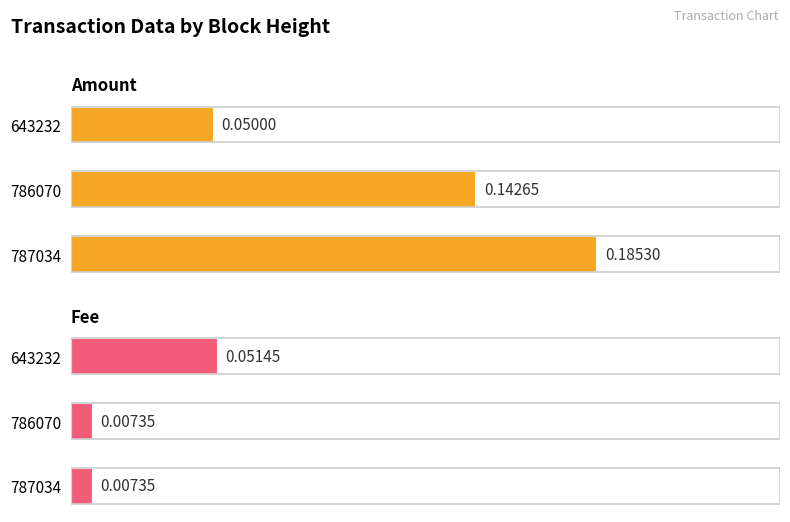

Rank the series by their maximum value, from lowest to highest.

Fee, Amount